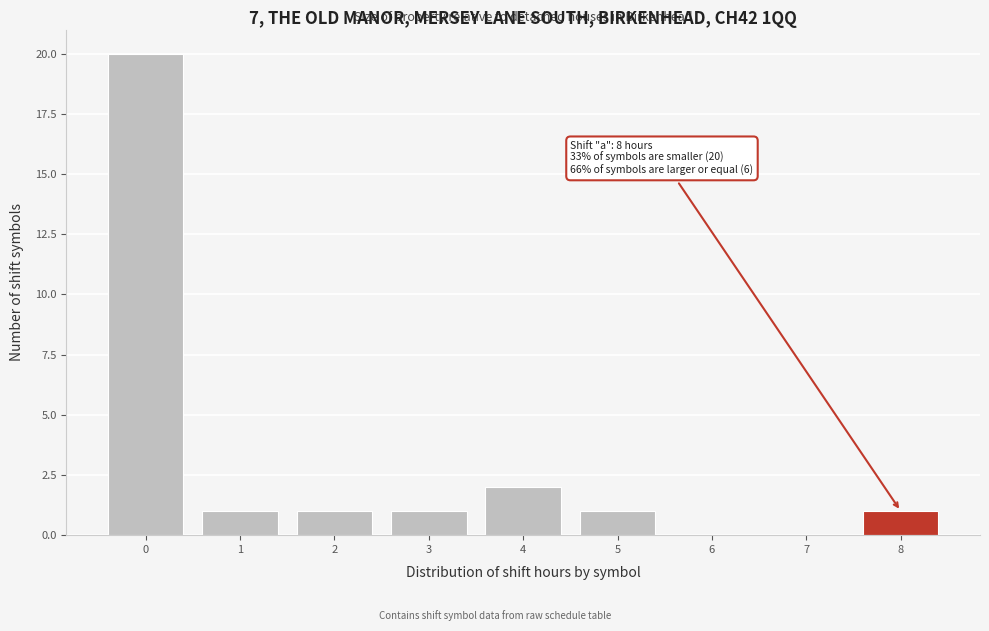

Reading left to right, transcribe all the data shown in this chart.

0=20	1=1	2=1	3=1	4=2	5=1	6=0	7=0	8=1